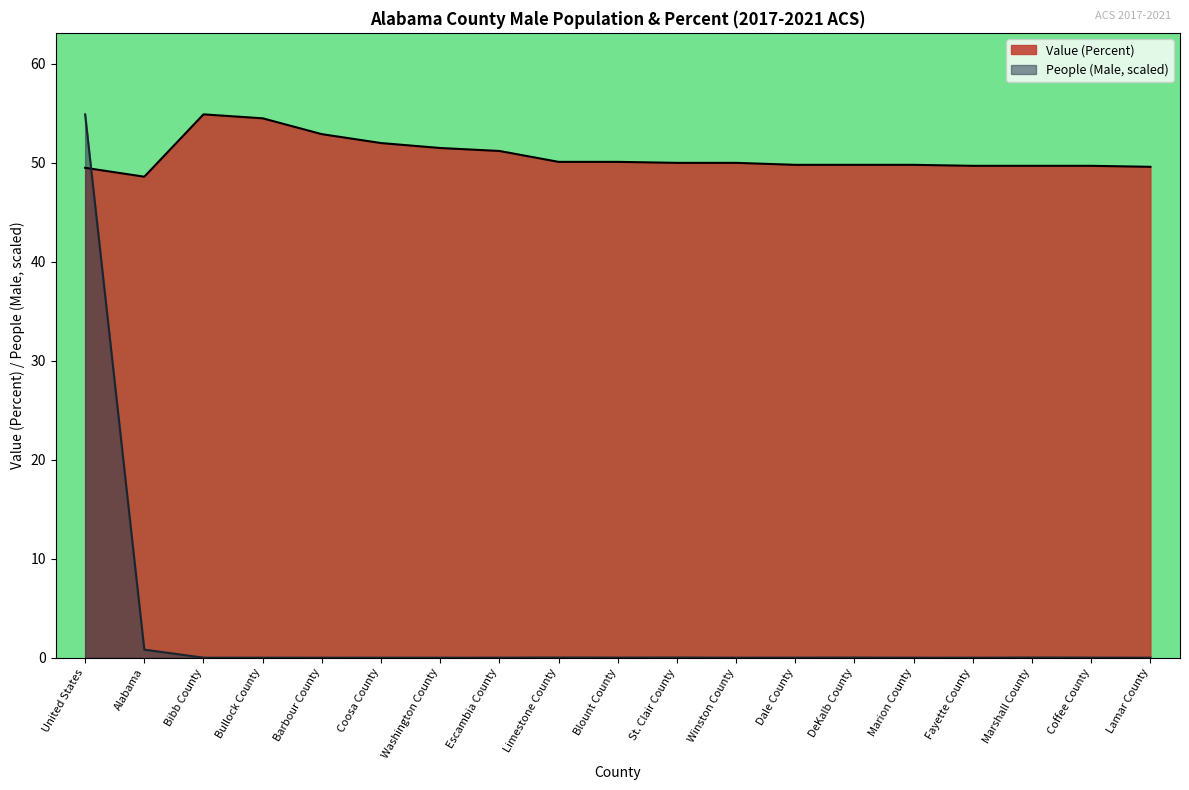

Reading left to right, what are all the values shown in this chart?

People (Male): 54.9	0.8	0.0	0.0	0.0	0.0	0.0	0.0	0.0	0.0	0.0	0.0	0.0	0.0	0.0	0.0	0.0	0.0	0.0
Value (Percent): 49.5	48.6	54.9	54.5	52.9	52.0	51.5	51.2	50.1	50.1	50.0	50.0	49.8	49.8	49.8	49.7	49.7	49.7	49.6